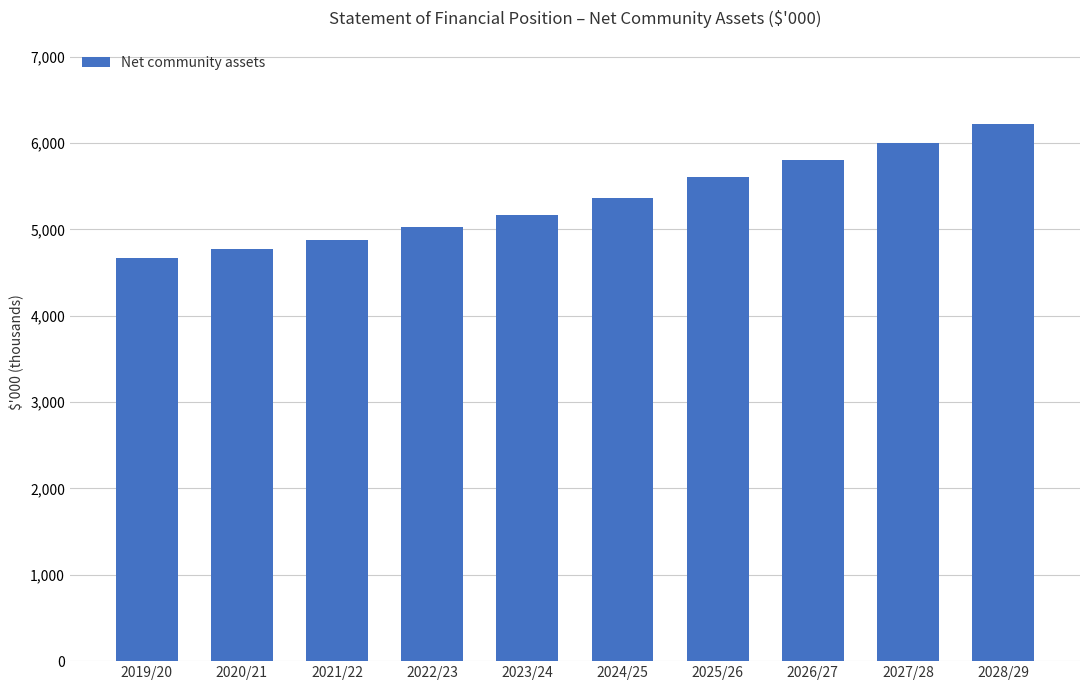

At which label does the data first exceed 5363553?

2025/26